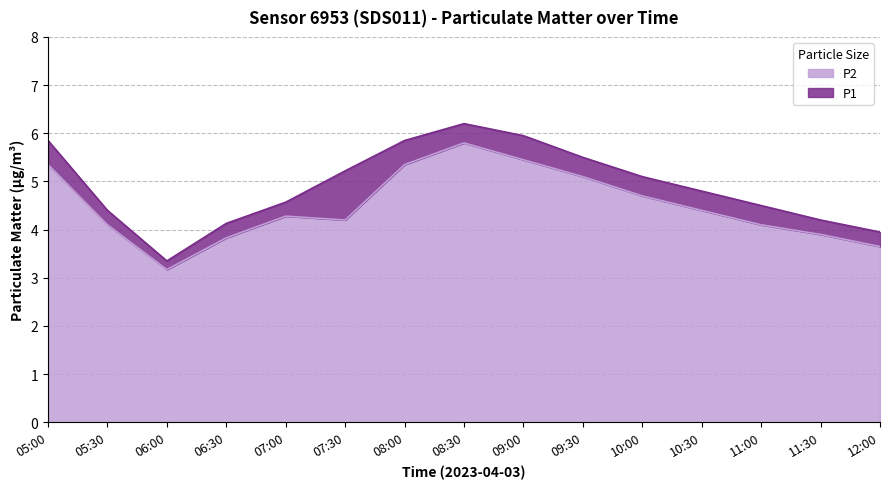

What is the spread (max minus min) of values at 11:00?

0.4